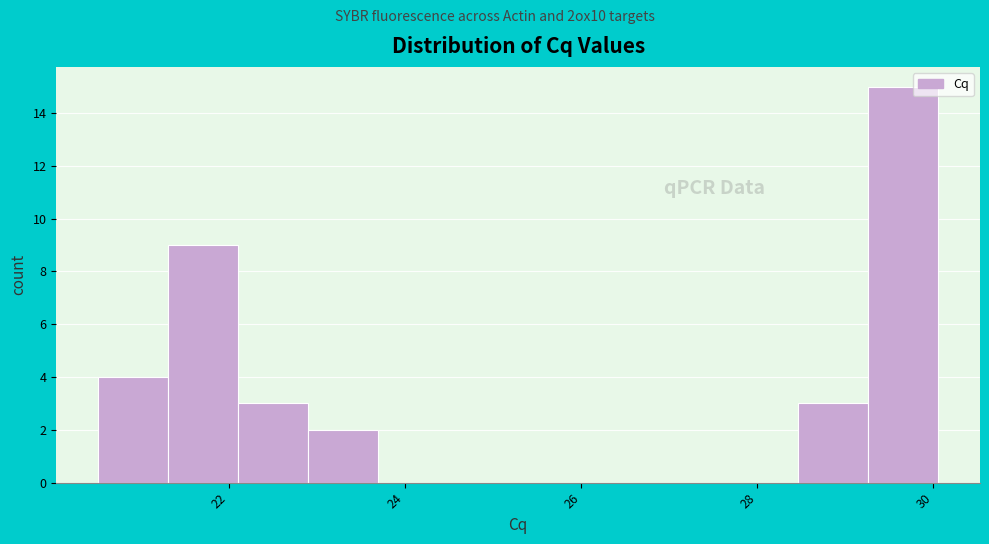

Read against the x-axis, roughly where is the centre of the tallest bar?

29.6